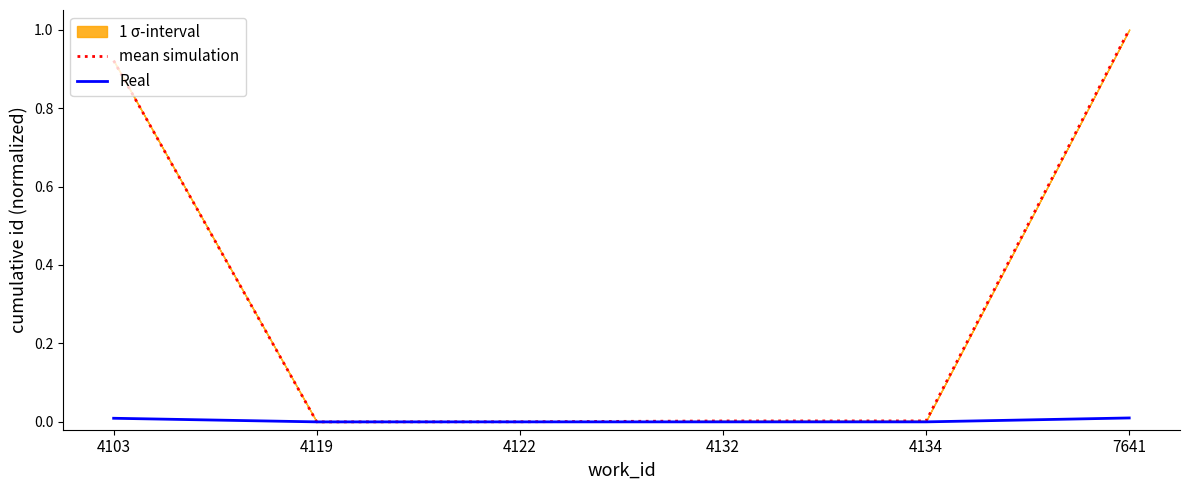

Read the mean simulation value at 7641.

1.0